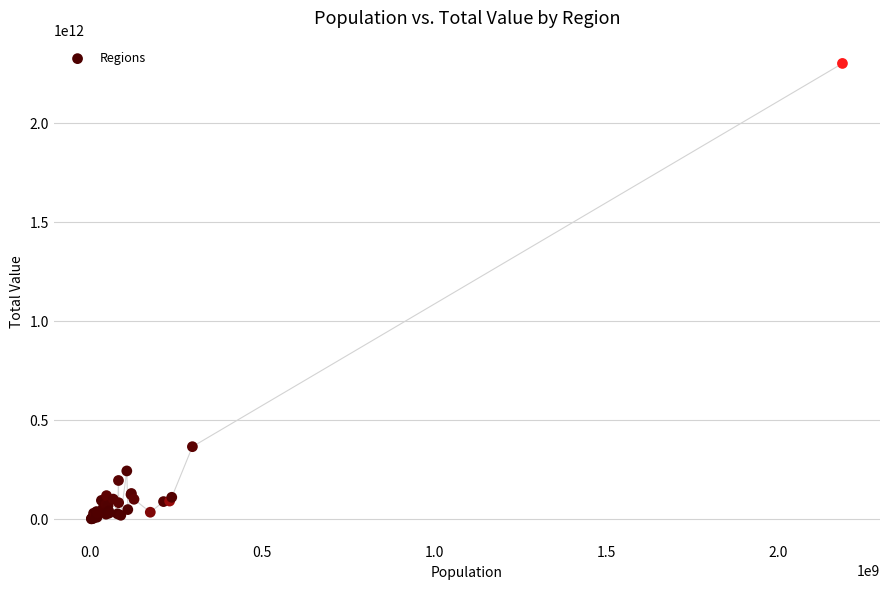

What Y value in the scatter plot is closest to 1152267066980?

366112455700